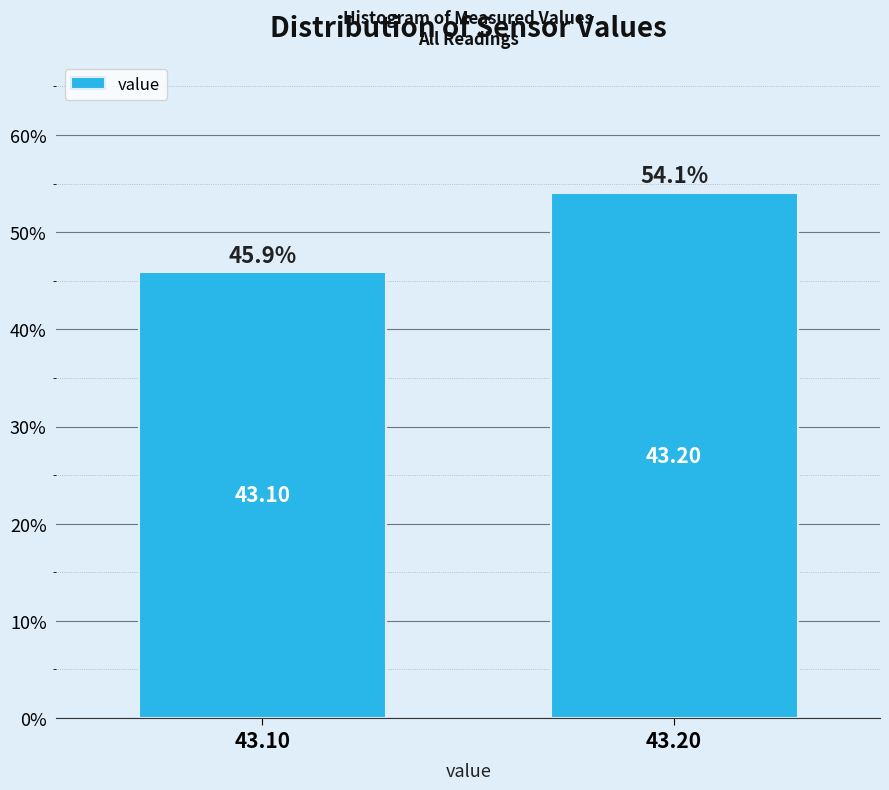

What is the ratio of the value at 43.20 to the value at 43.10?

1.2